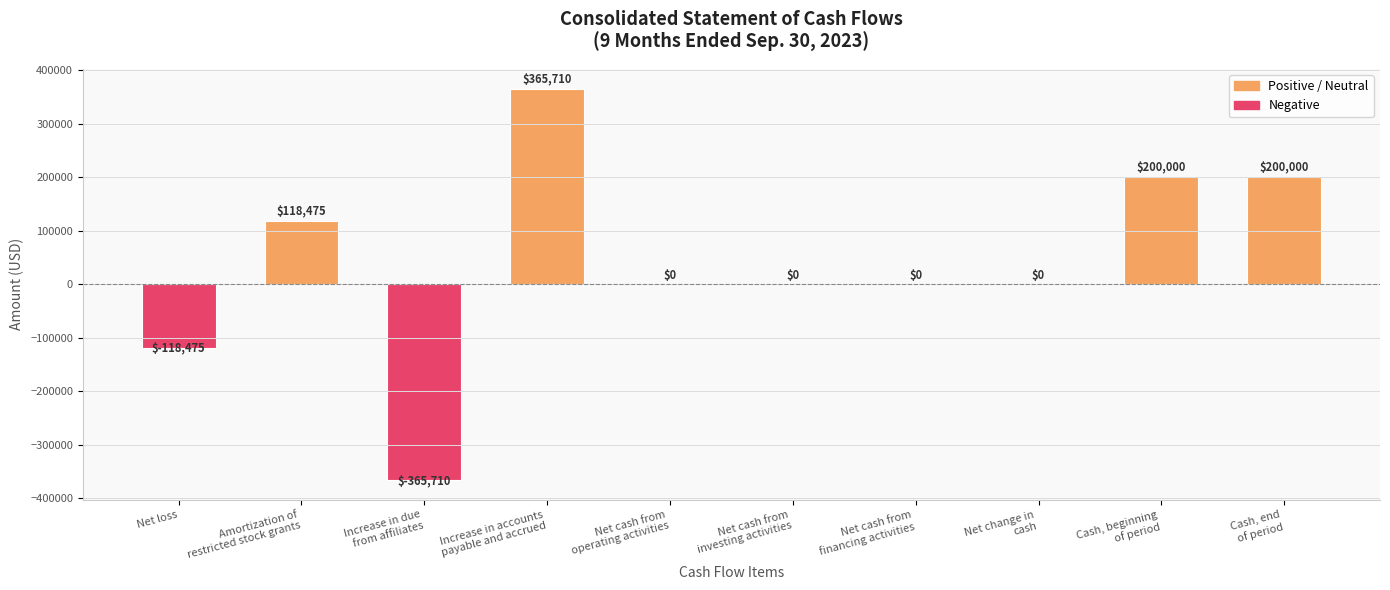

Are the bars horizontal?

No